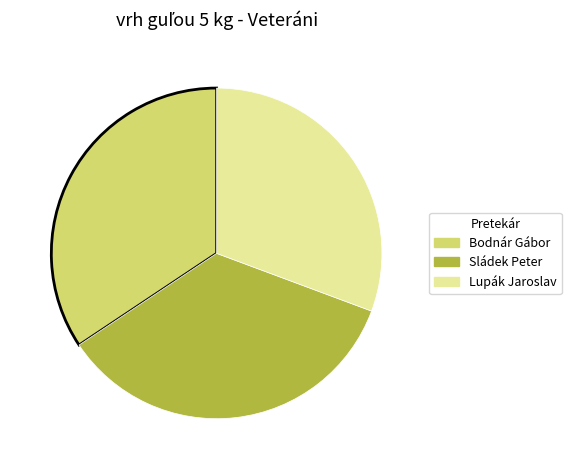

Is there any slice that represents more than half of the pie?

No